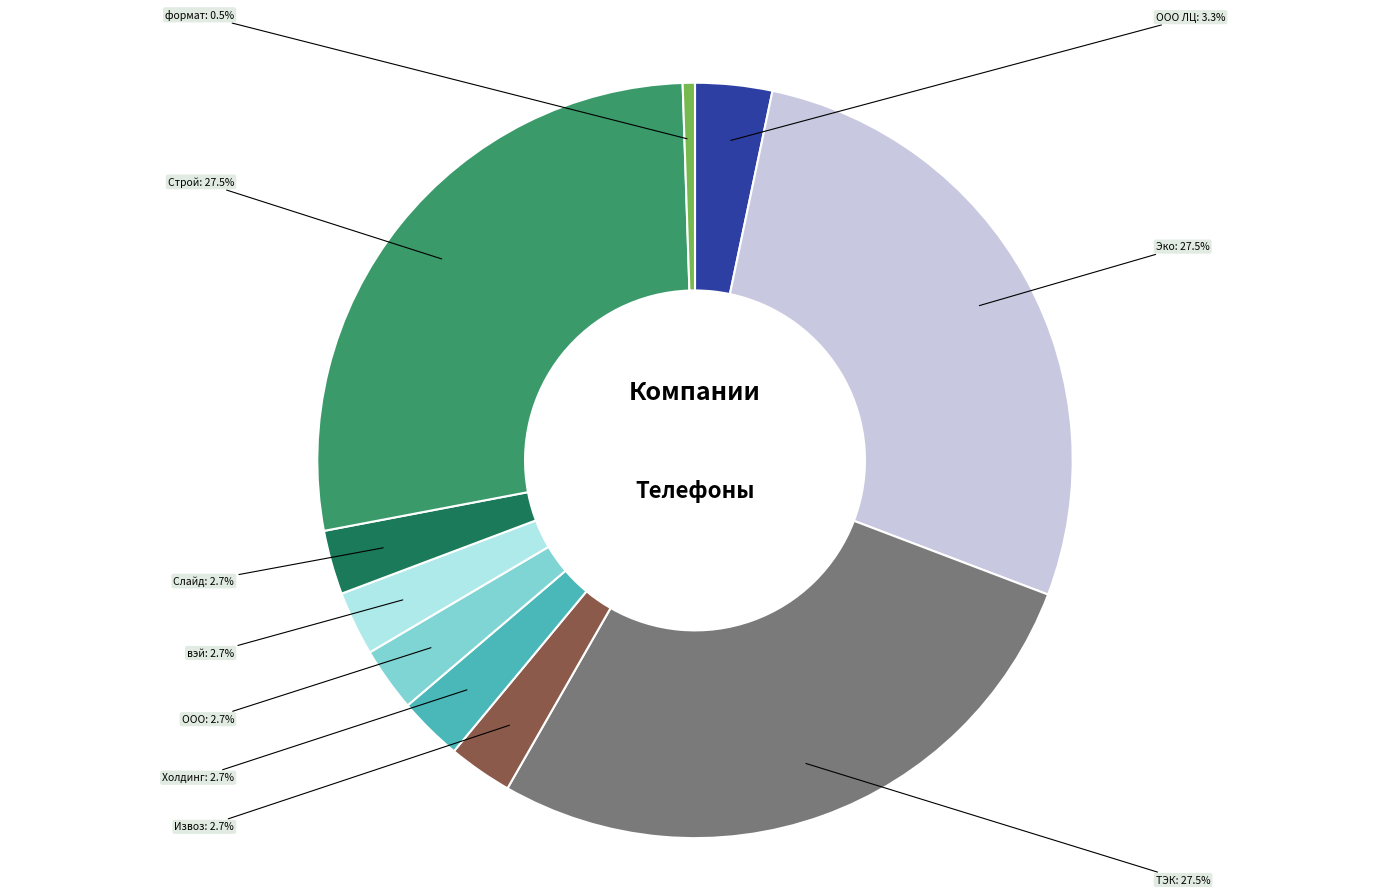

Does any single category account for the majority?

No